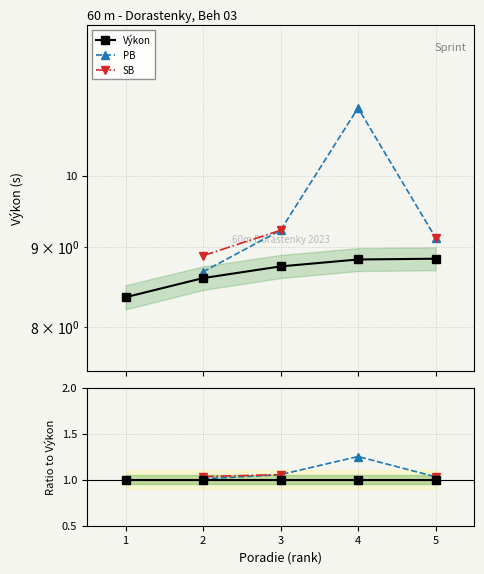

The PB series shows 1.0 at 2. True or false?

True